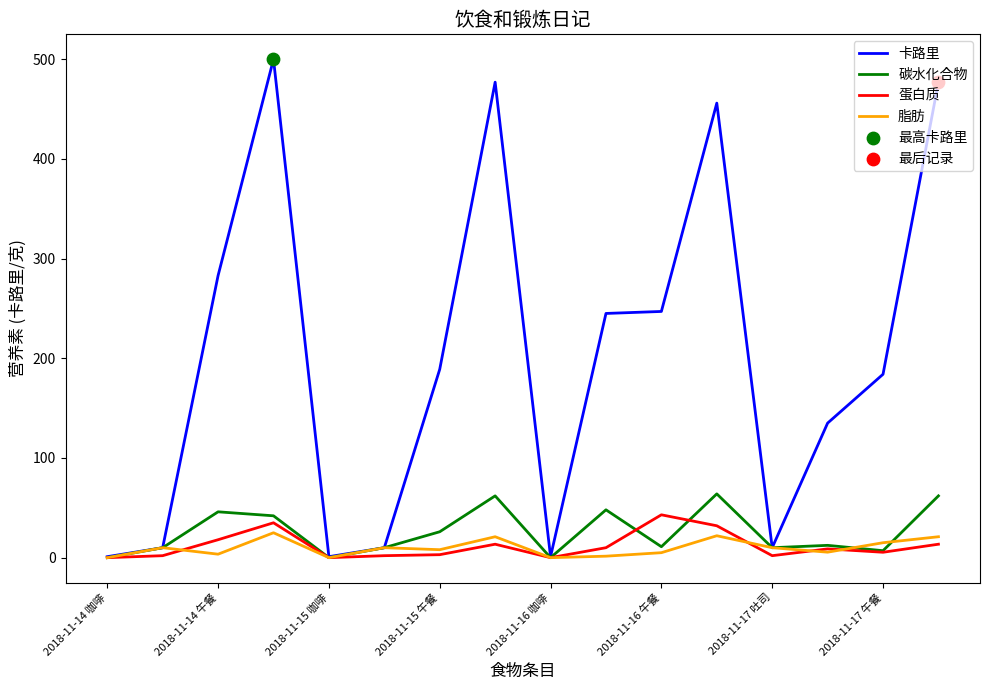

Which series has the widest spread of values?

卡路里